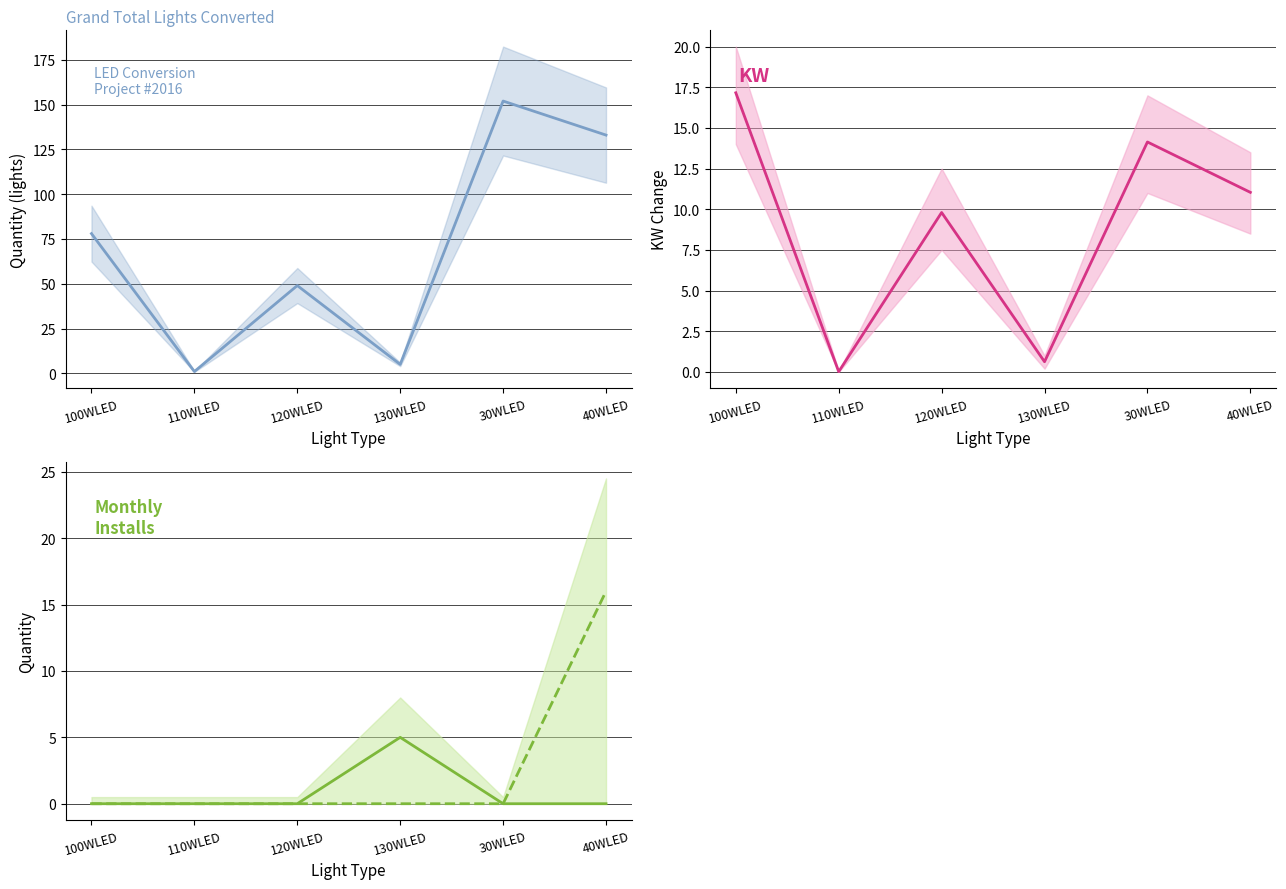

What is the total value across all series at 120WLED?

58.8